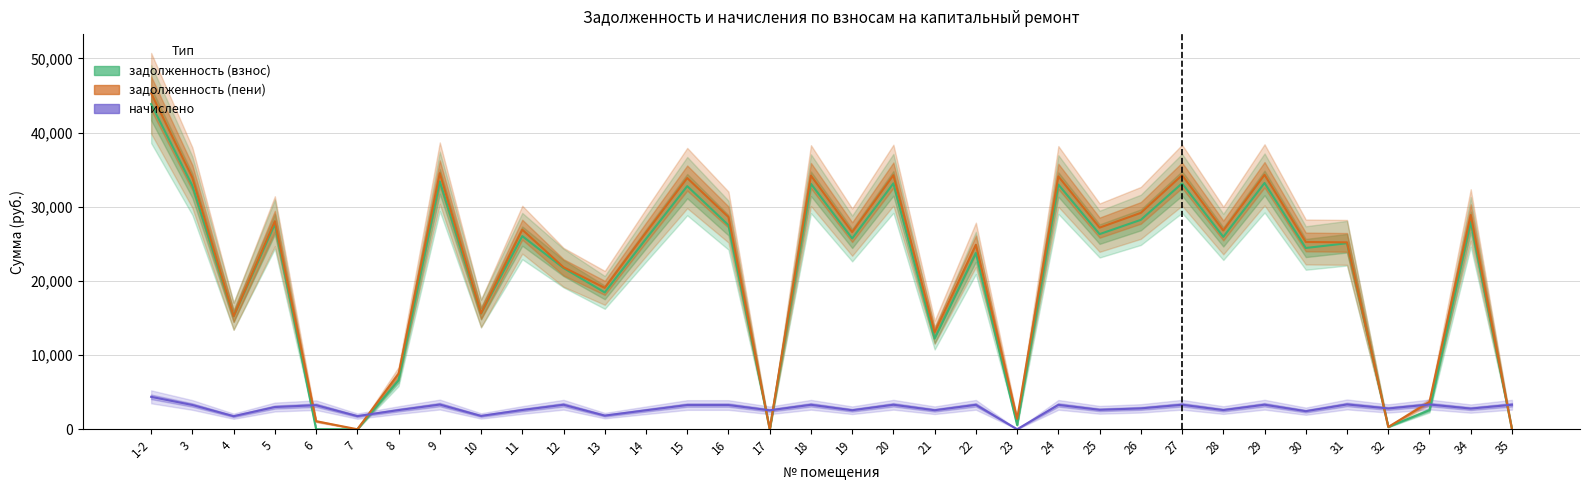

Is this an area chart (filled region under the line)?

No